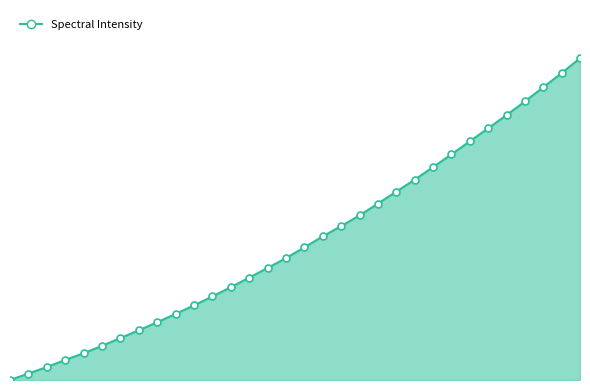

Is this an area chart (filled region under the line)?

Yes